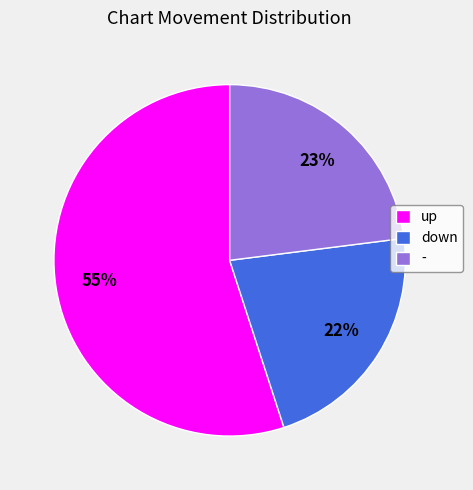

Which category accounts for the majority?

up